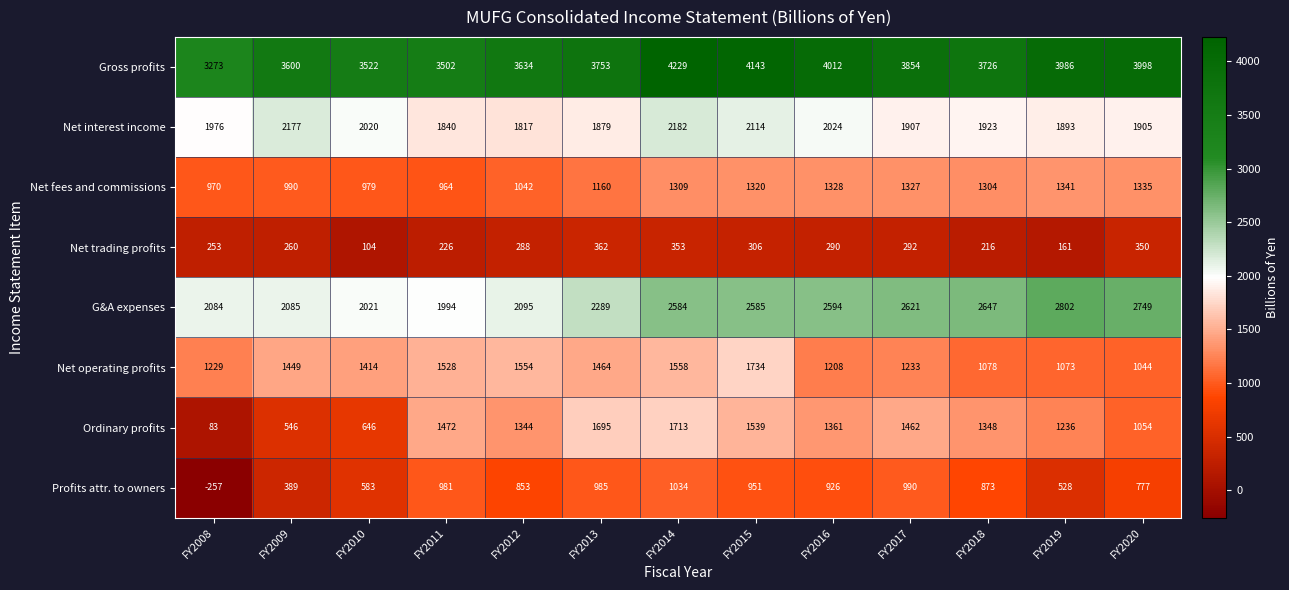

What is the difference between the Net interest income values at FY2012 and FY2009?

360